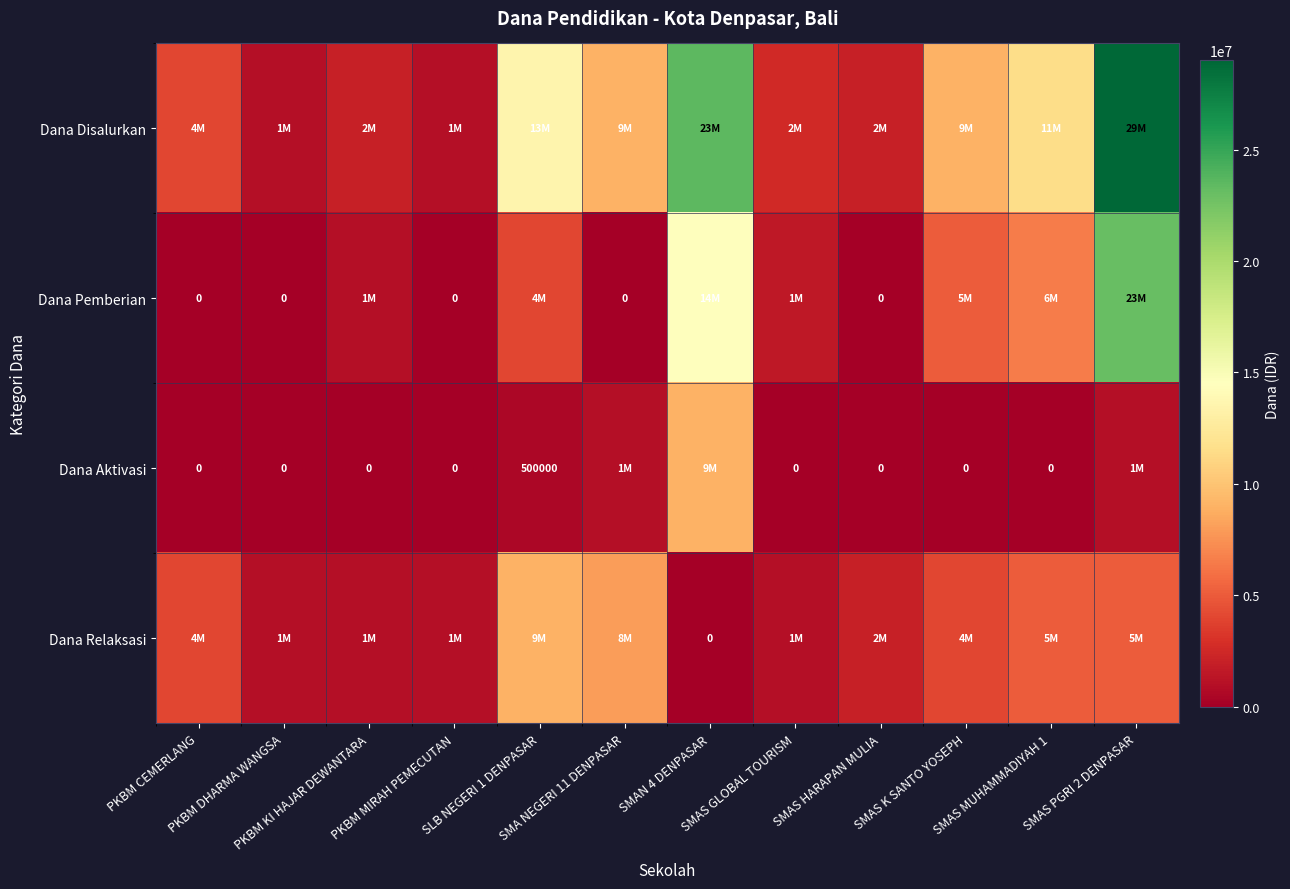

Is the value of Dana Aktivasi at PKBM KI HAJAR DEWANTARA greater than the value of Dana Pemberian at PKBM KI HAJAR DEWANTARA?

No